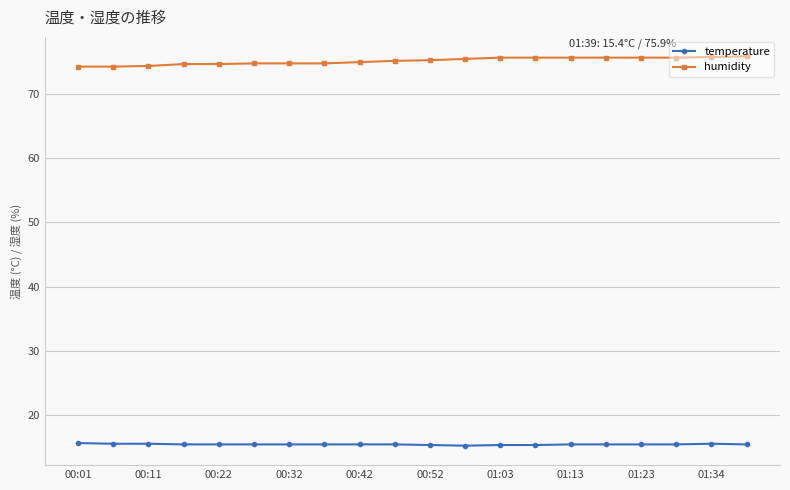

What is the average value of the temperature series?

15.4